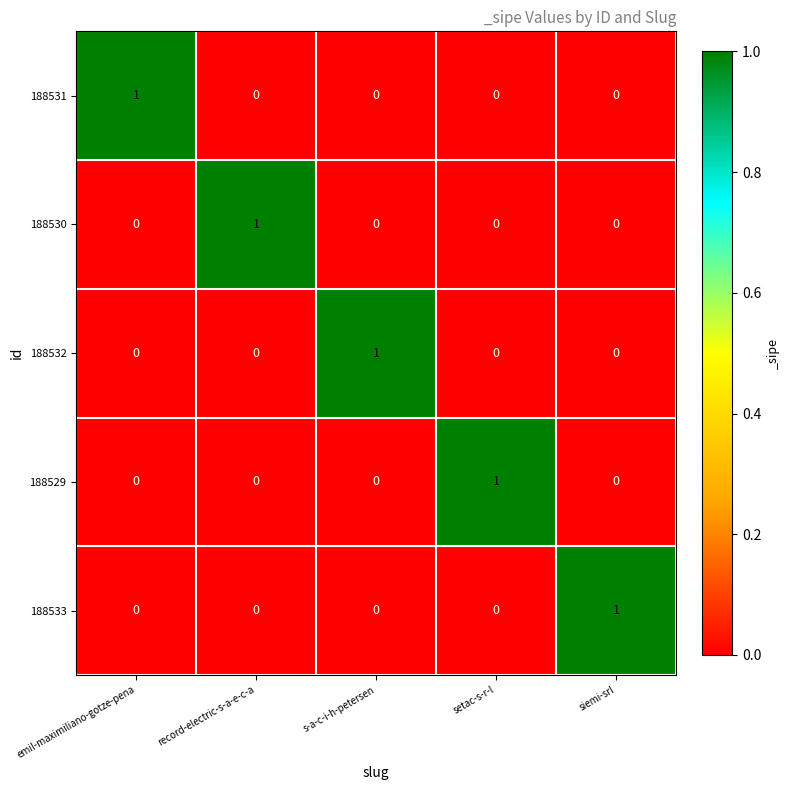

Reading left to right, transcribe all the data shown in this chart.

188531: emil-maximiliano-gotze-pena=1	record-electric-s-a-e-c-a=0	s-a-c-i-h-petersen=0	setac-s-r-l=0	siemi-srl=0
188530: emil-maximiliano-gotze-pena=0	record-electric-s-a-e-c-a=1	s-a-c-i-h-petersen=0	setac-s-r-l=0	siemi-srl=0
188532: emil-maximiliano-gotze-pena=0	record-electric-s-a-e-c-a=0	s-a-c-i-h-petersen=1	setac-s-r-l=0	siemi-srl=0
188529: emil-maximiliano-gotze-pena=0	record-electric-s-a-e-c-a=0	s-a-c-i-h-petersen=0	setac-s-r-l=1	siemi-srl=0
188533: emil-maximiliano-gotze-pena=0	record-electric-s-a-e-c-a=0	s-a-c-i-h-petersen=0	setac-s-r-l=0	siemi-srl=1